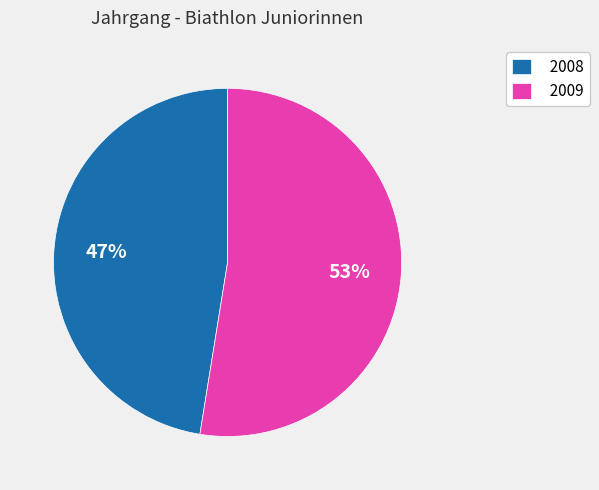

Rank the categories by value from highest to lowest.

2009, 2008